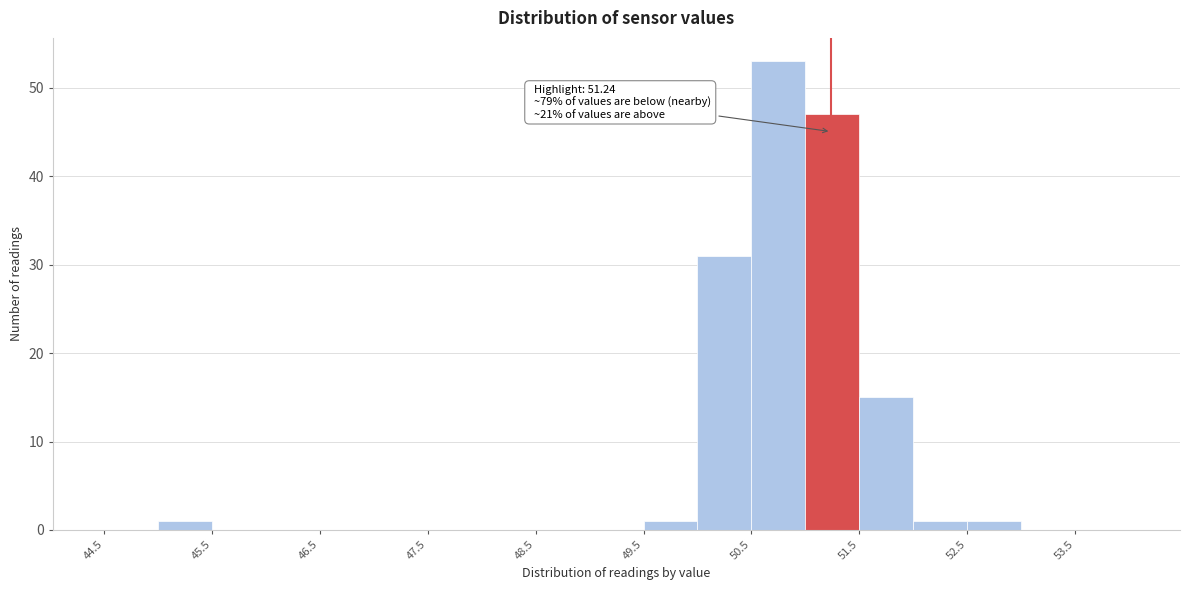

Which range on the x-axis has the tallest bar?

50.5 to 51.0